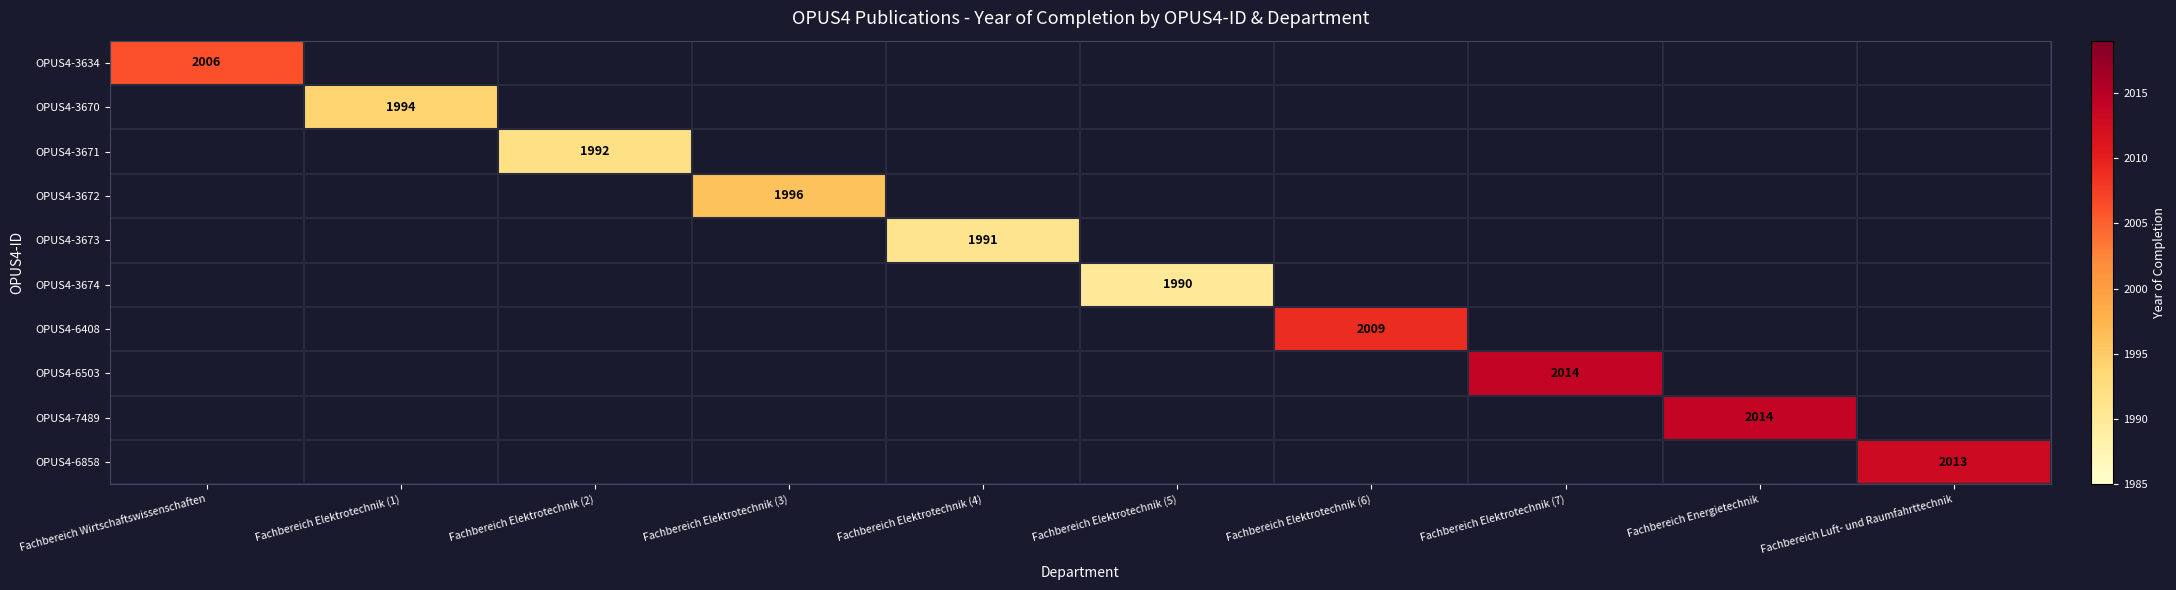

Is it true that OPUS4-6503 equals 2934 at Fachbereich Elektrotechnik (7)?

False